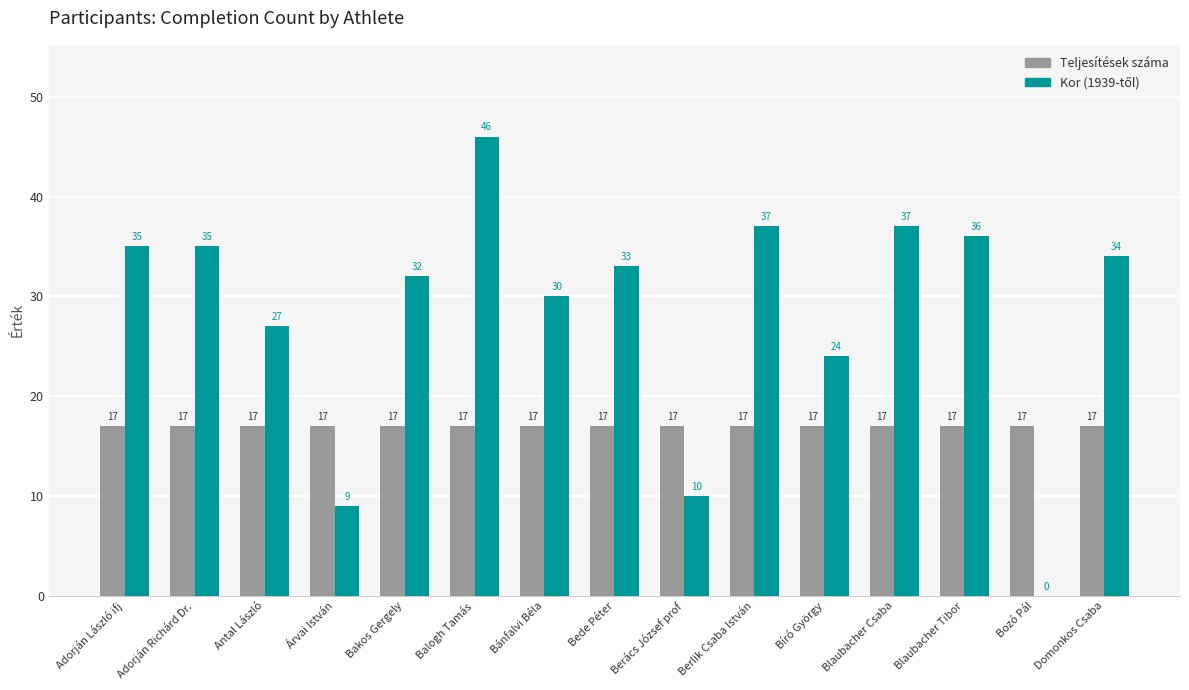

What is the approximate value of Teljesítések száma at Balogh Tamás?

17